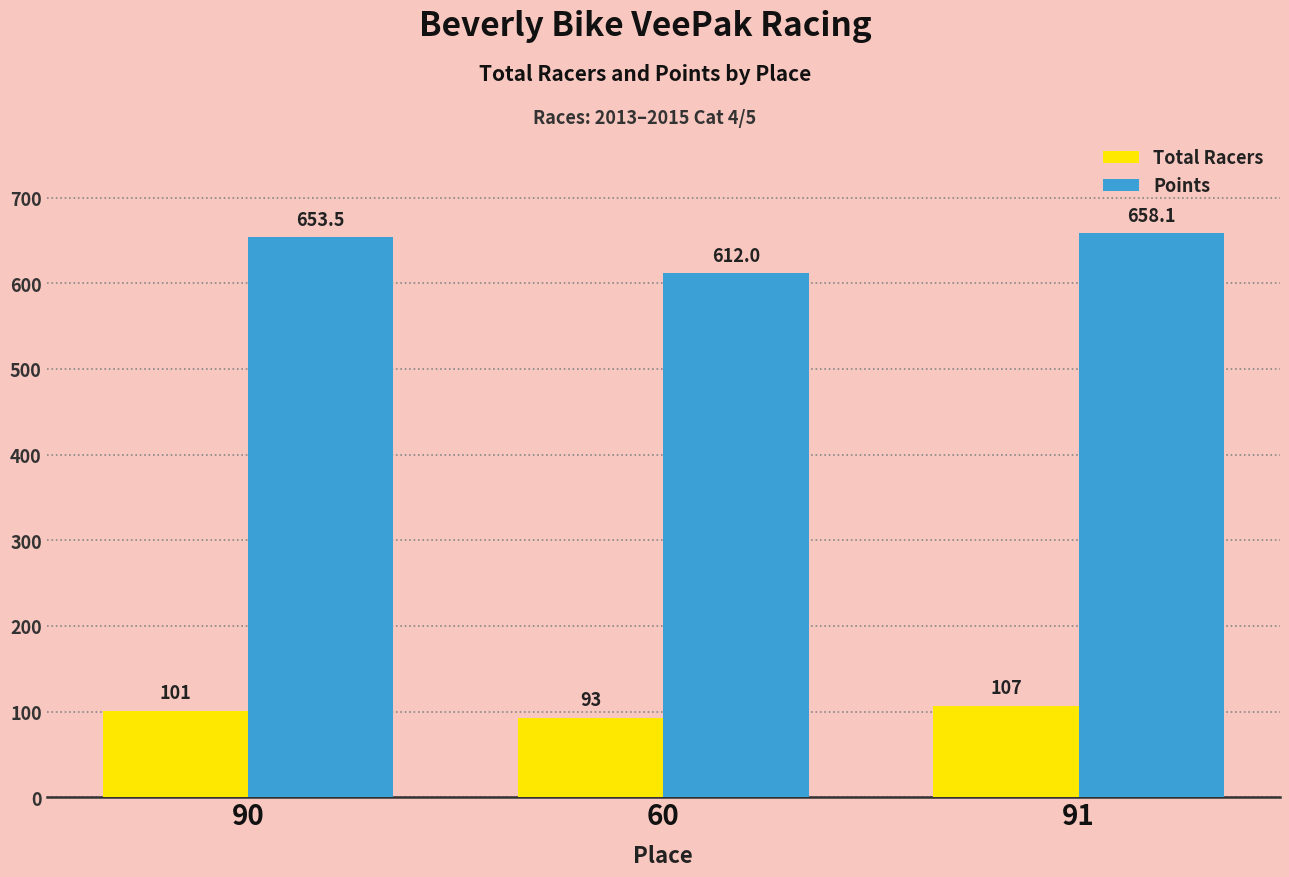

Rank the series by their maximum value, from lowest to highest.

Total Racers, Points